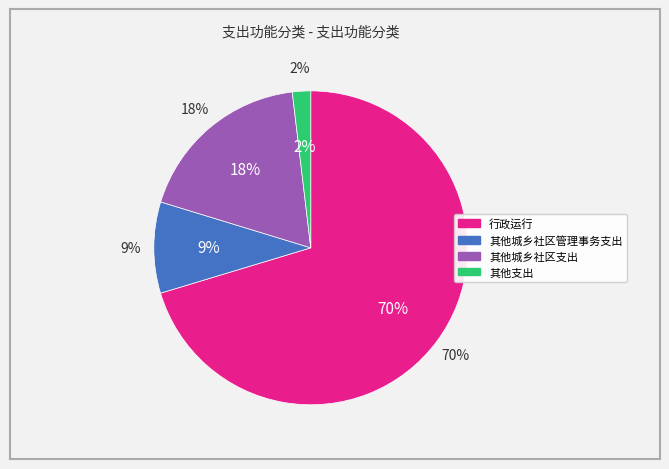

What is the largest slice in the pie chart?

行政运行